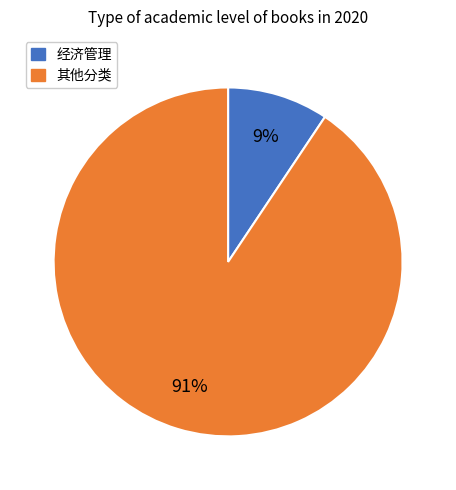

Is there a majority slice in this chart?

Yes